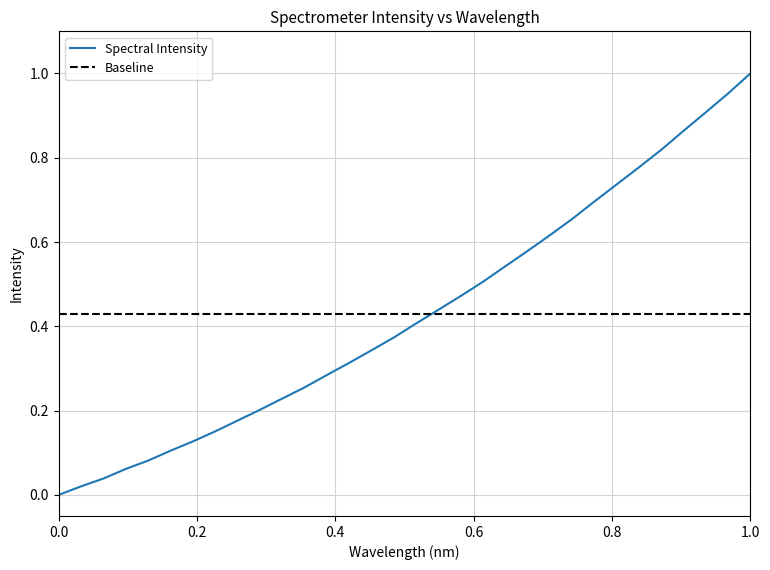

Between 221.1174 and 220.9264, which is larger?

221.1174